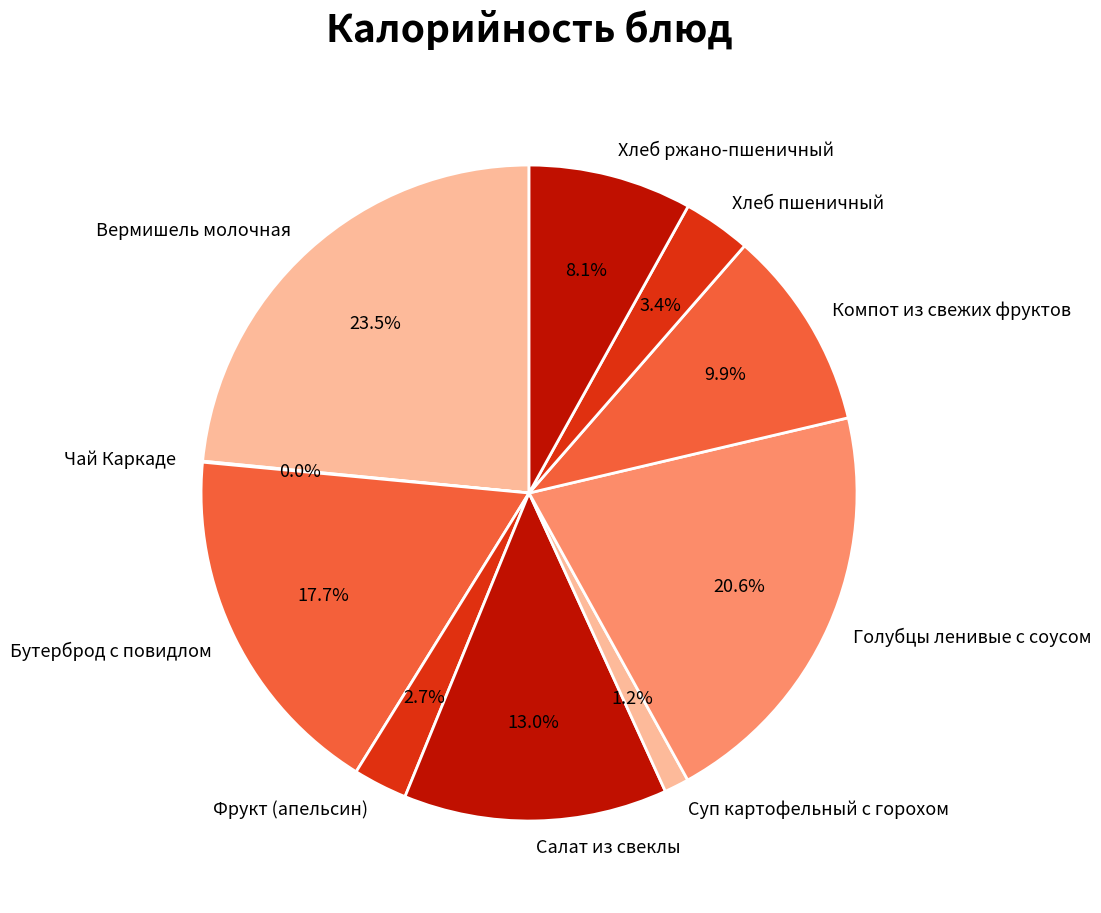

True or false: Суп картофельный с горохом accounts for 11% of the total.

False